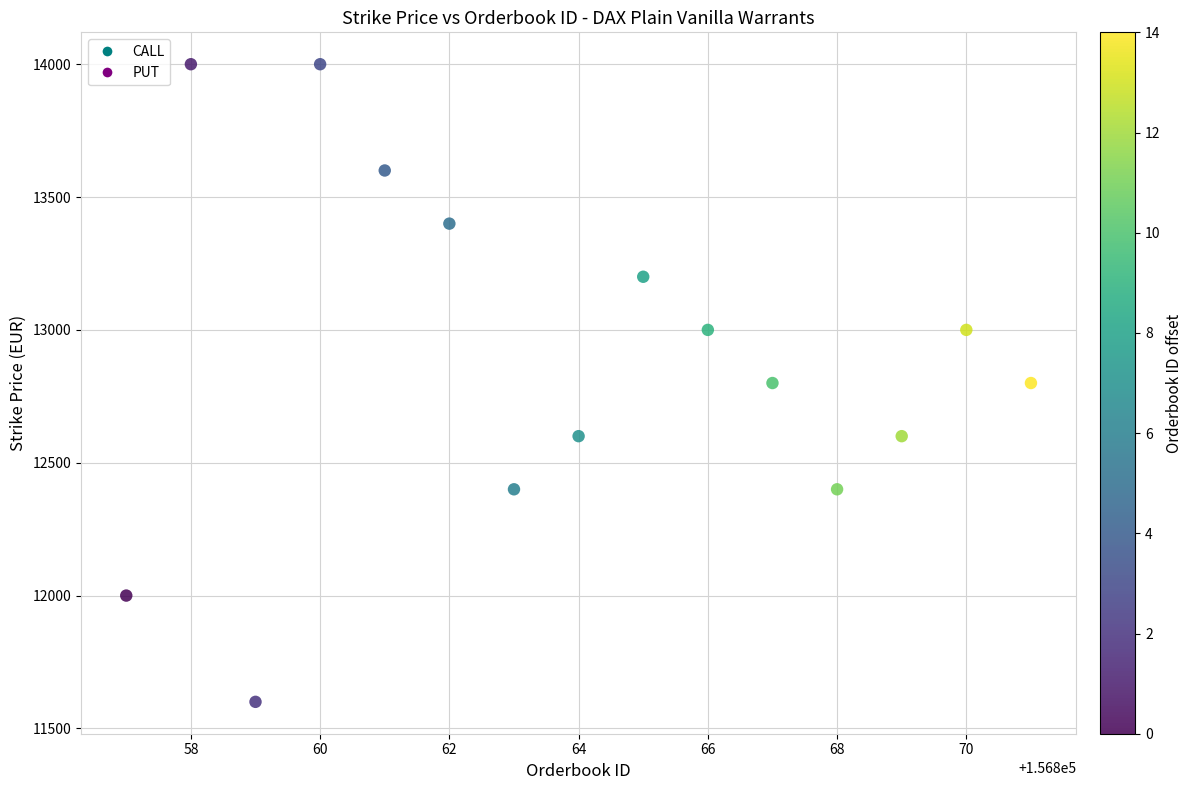

What is the range of X values (max minus min)?

14